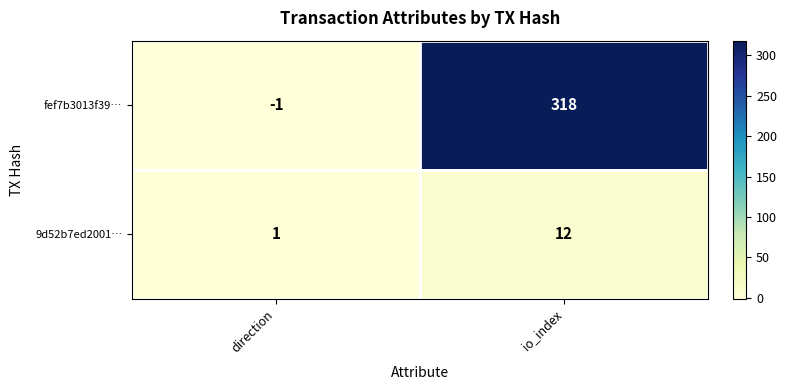

Rank the series at io_index from highest to lowest value.

fef7b3013f39…, 9d52b7ed2001…